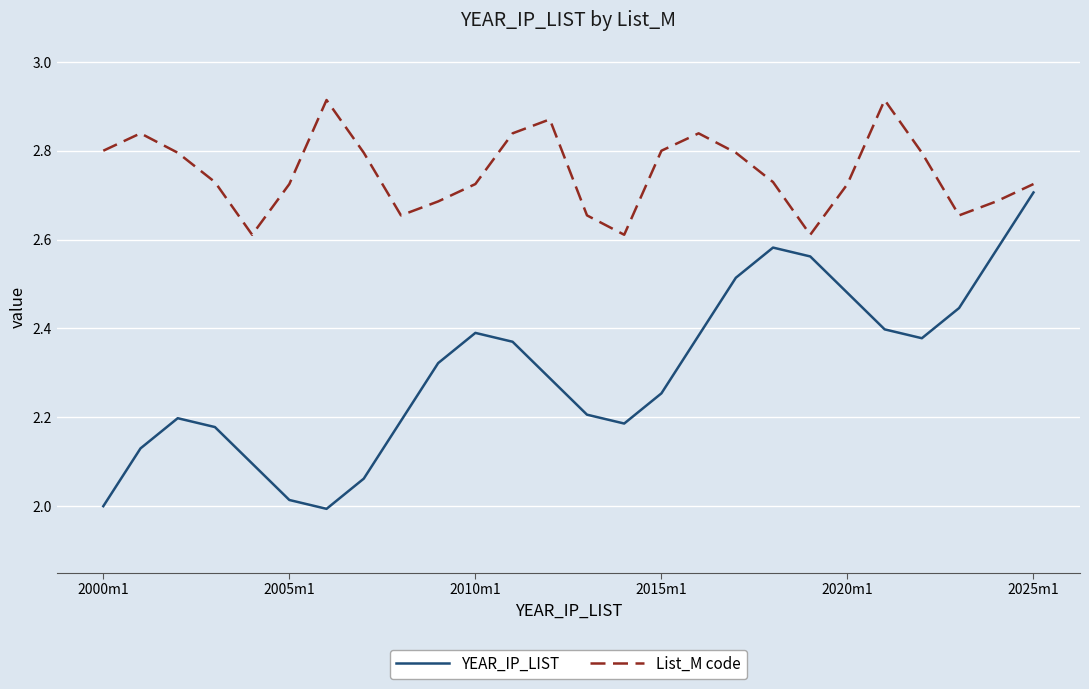

Rank the series by their maximum value, from highest to lowest.

List_M code, YEAR_IP_LIST